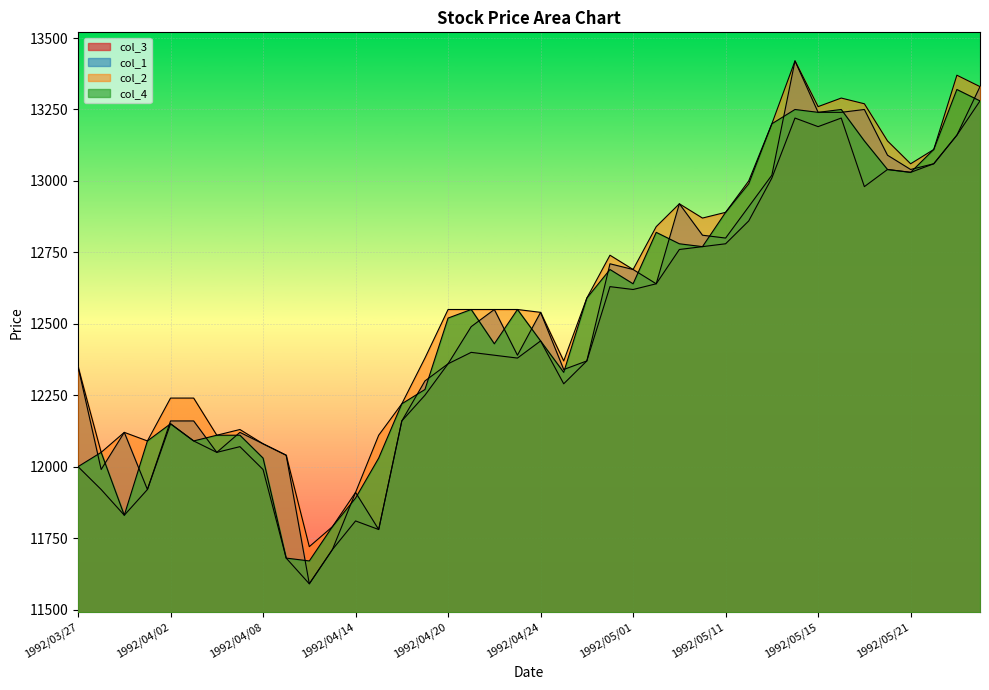

How many lines are shown in the chart?

4